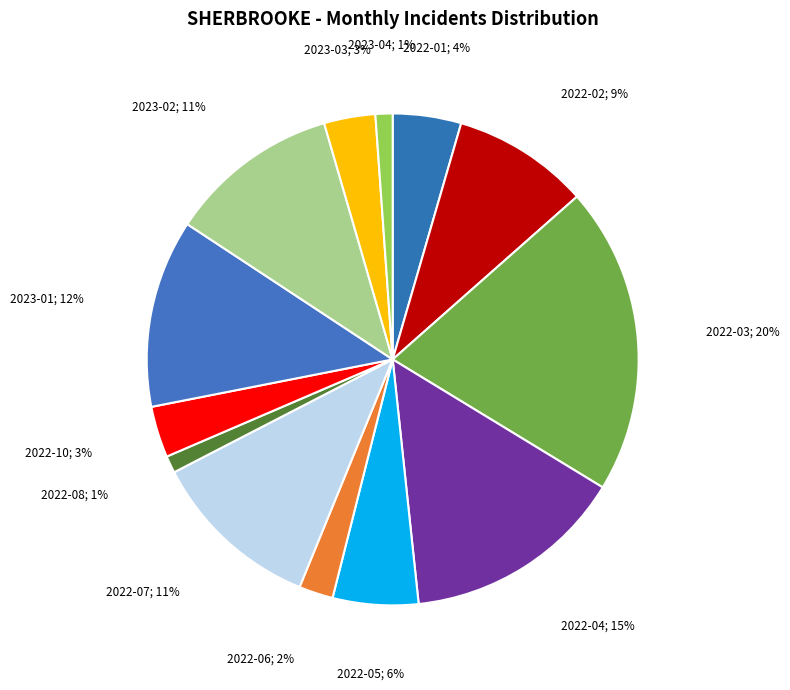

To the nearest percent, what is the average slice percentage?

8%